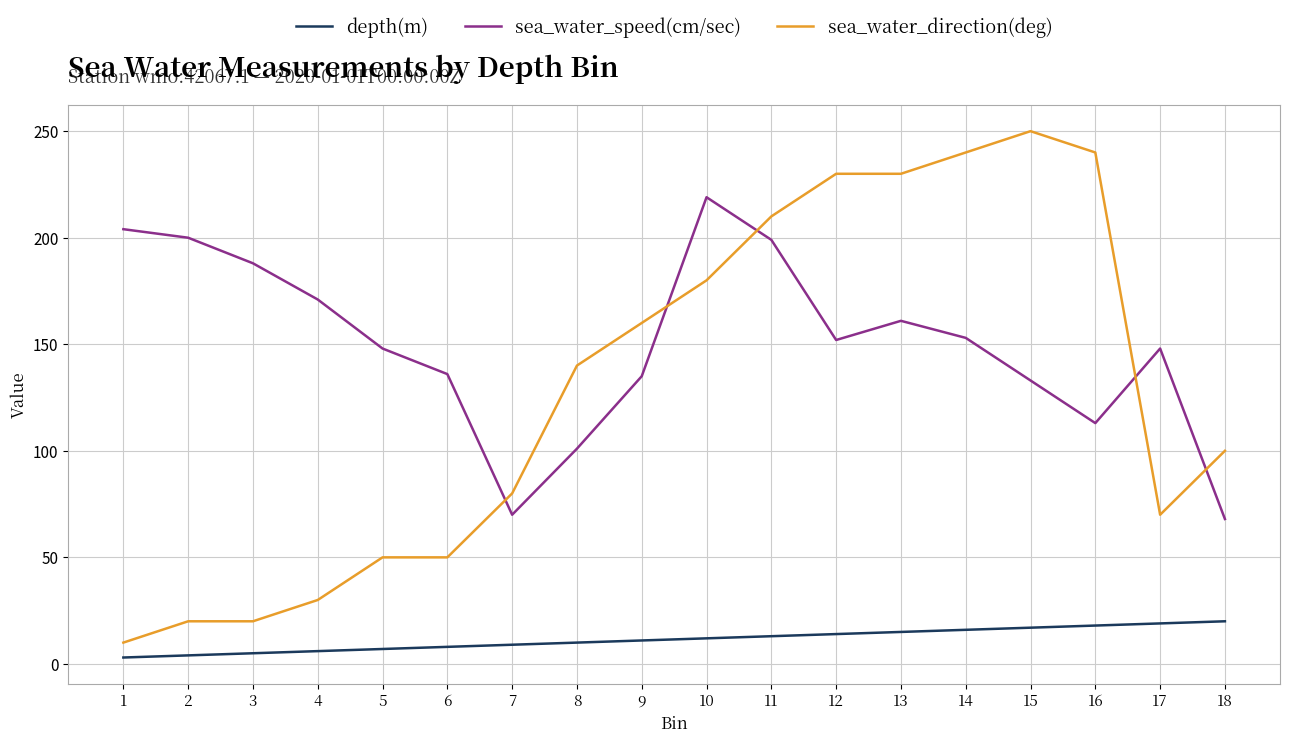

True or false: depth(m) has a value of 31 at 17.

False